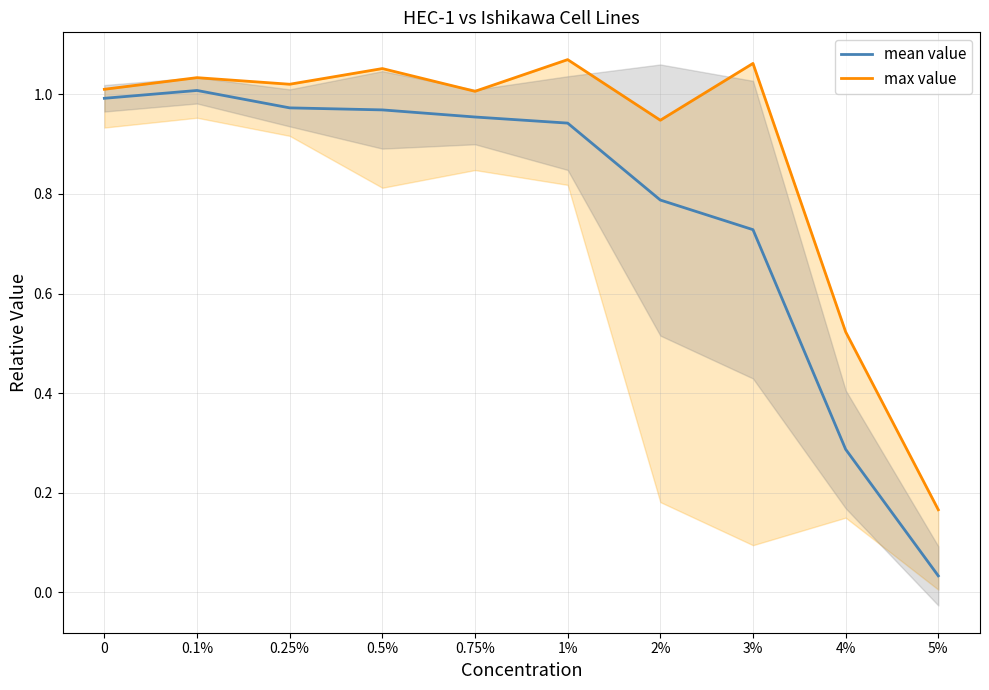

What position from the right is 5%?

1